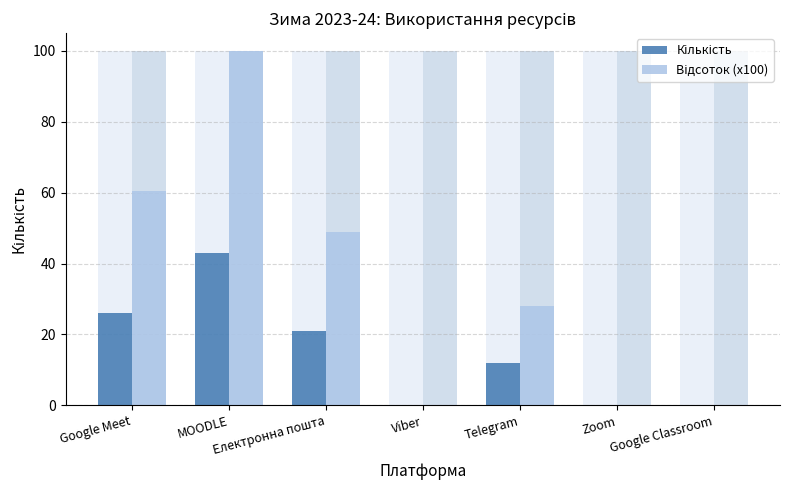

Reading left to right, transcribe all the data shown in this chart.

Кількість: 26.0	43.0	21.0	0.0	12.0	0.0	0.0
Відсоток (x100): 60.5	100.0	48.8	0.0	27.9	0.0	0.0